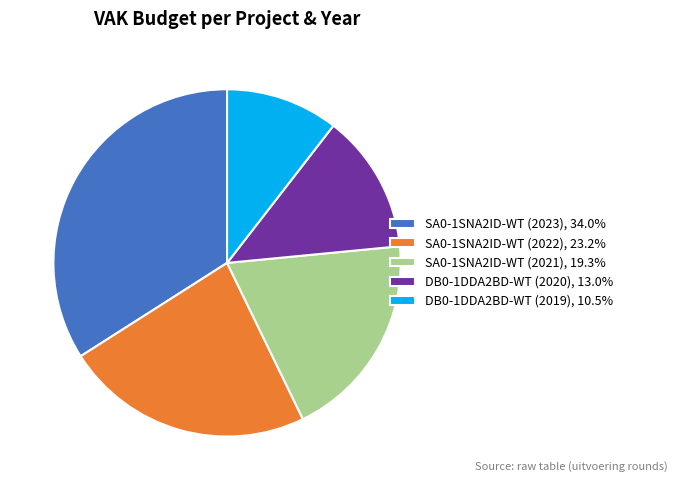

Count the number of slices in the pie.

5